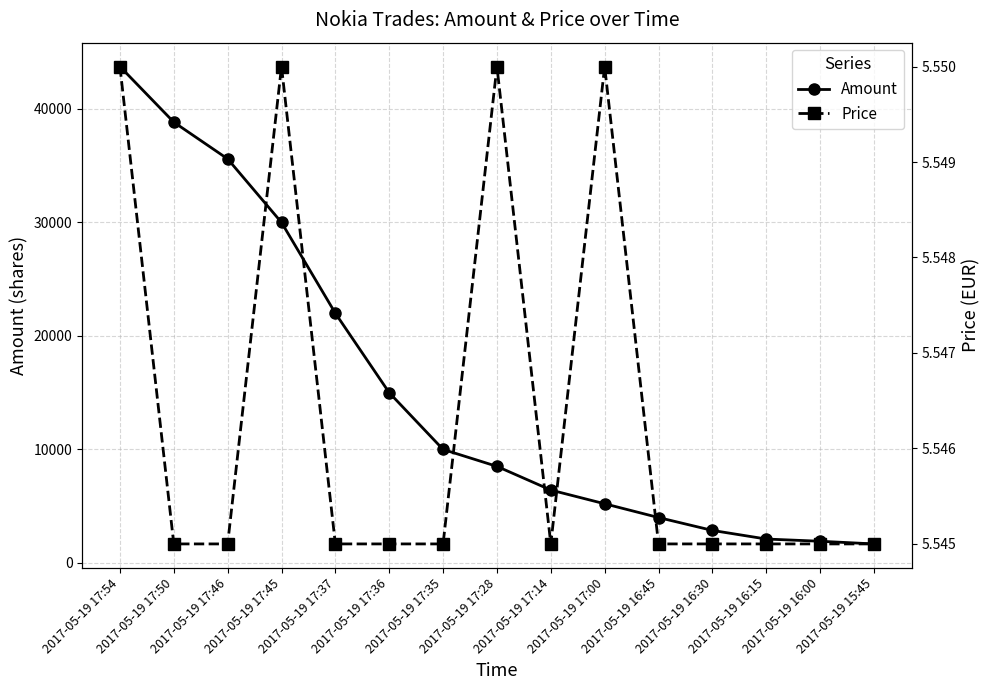

What is the average value of the Price series?

5.5